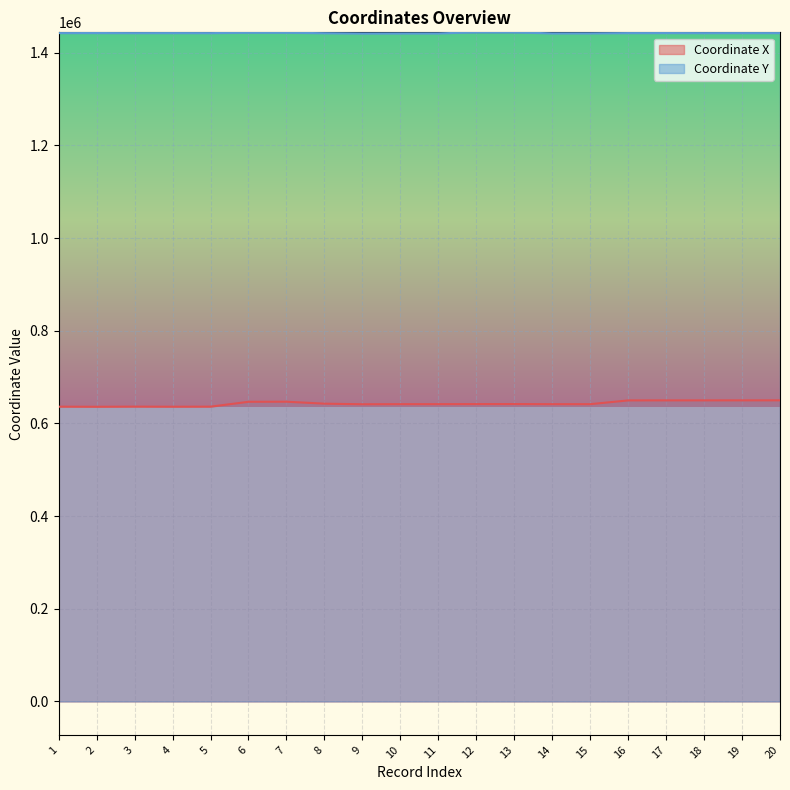

What is the average value of the Coordinate X series?

642750.3